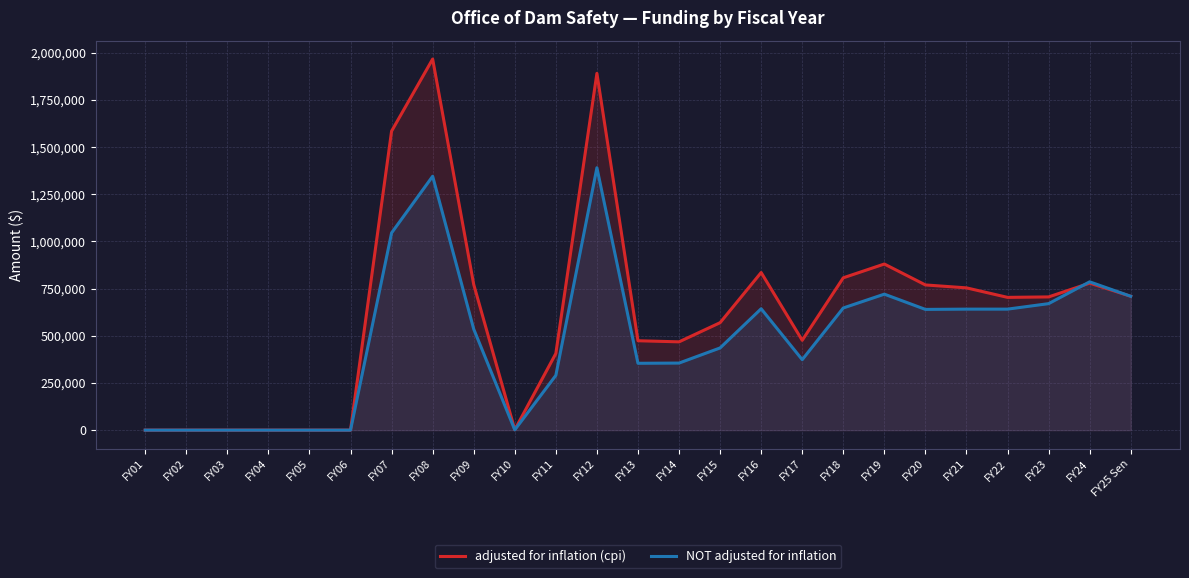

How many data points in NOT adjusted for inflation are above 535428?

12